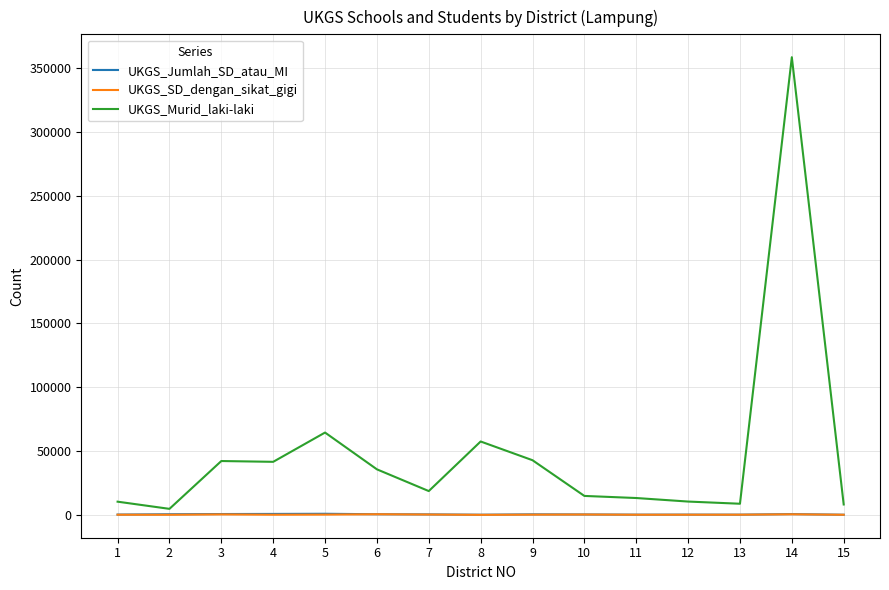

Between 9 and 14, which series saw the biggest shift?

UKGS_Murid_laki-laki